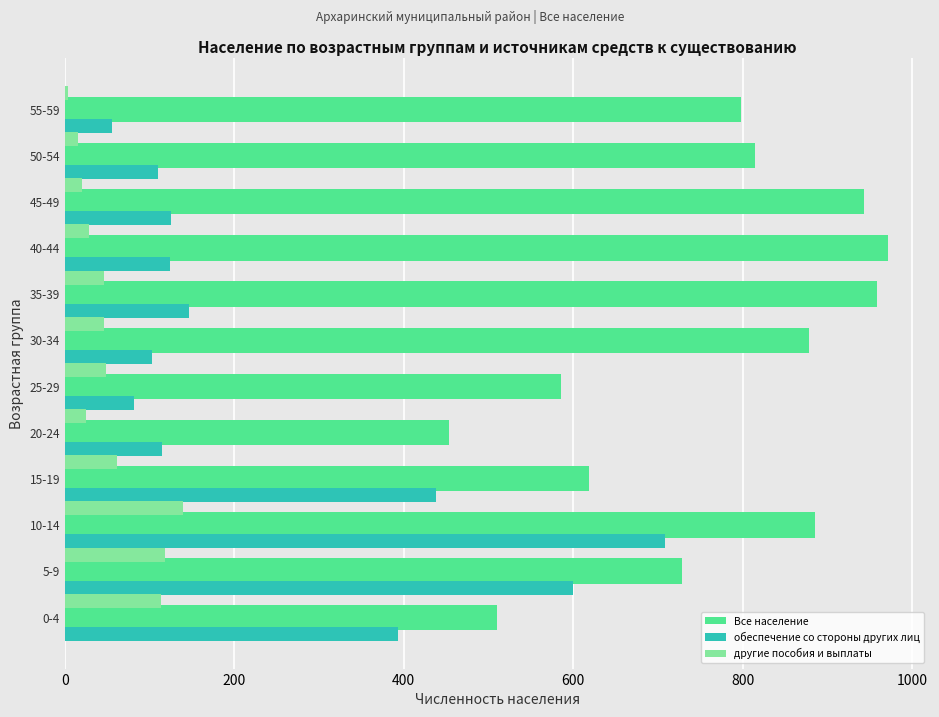

What is the difference between the maximum and minimum values in the другие пособия и выплаты series?

135